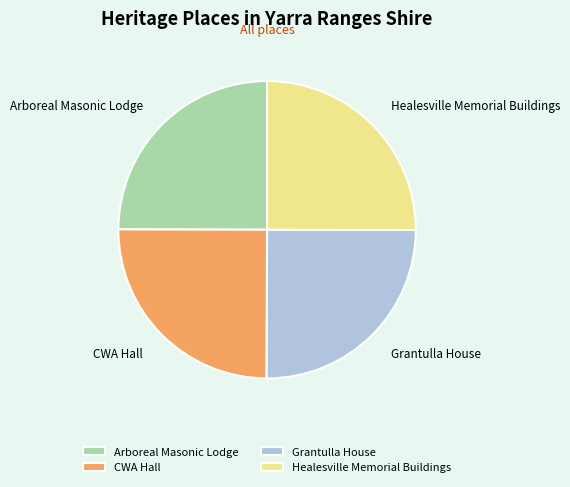

How many slices are in this pie chart?

4